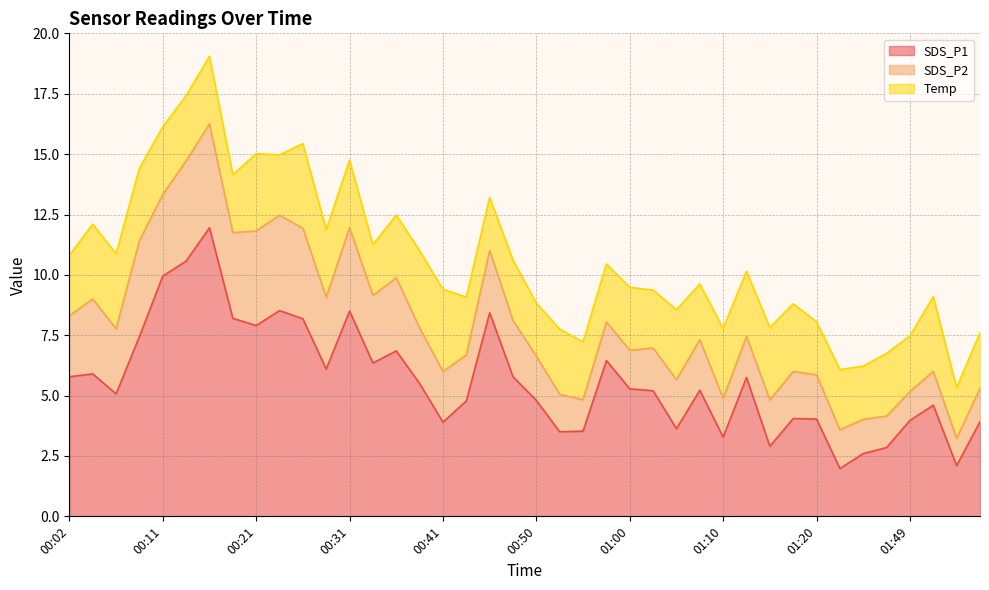

Is the value of Temp at 00:38 greater than the value of SDS_P1 at 00:36?

No